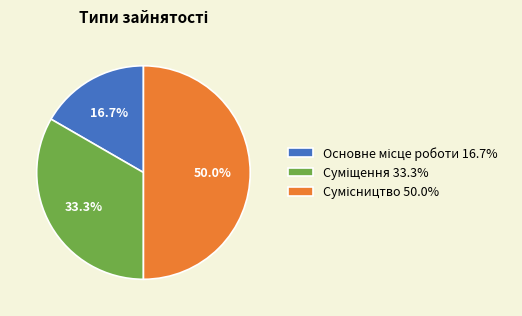

To the nearest percent, what is the difference between the largest and smallest slice percentages?

33%